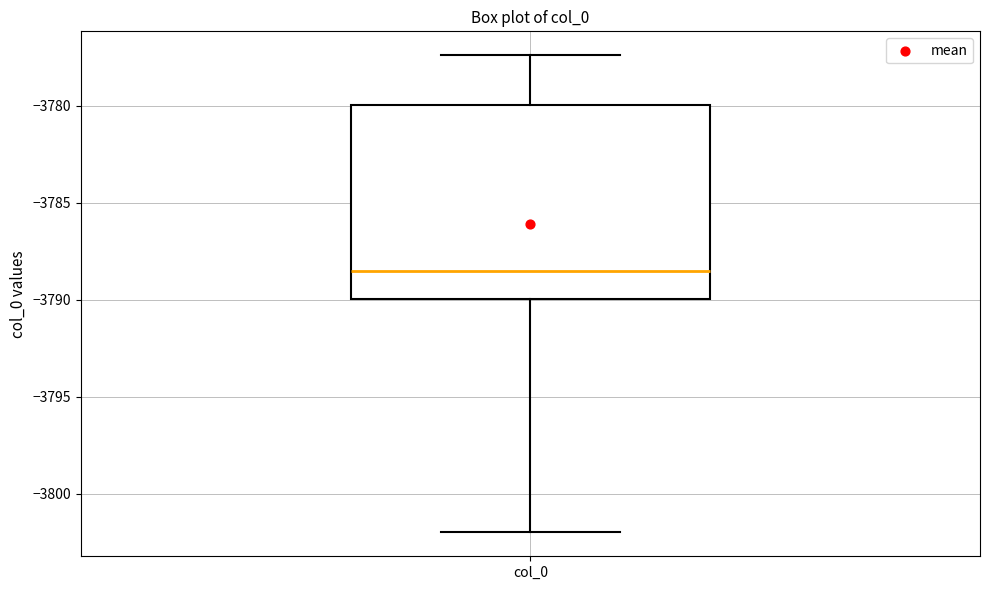

Transcribe this box plot: give where the median line is, the range the box spans, and where the two whiskers end, as read against the y-axis. The values are not printed on the chart, so give them approximately, as read against the axis.

median -3788.5, box -3790.0 to -3780.0, whiskers -3802.0 to -3777.5